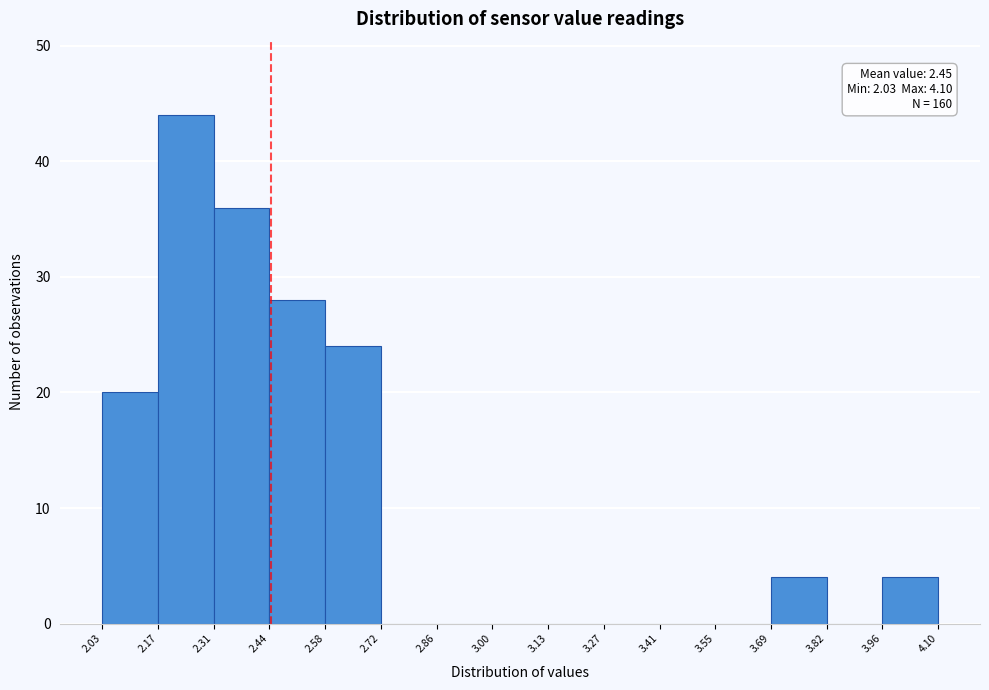

Over which range of the x-axis is the bar tallest?

2.17 to 2.31